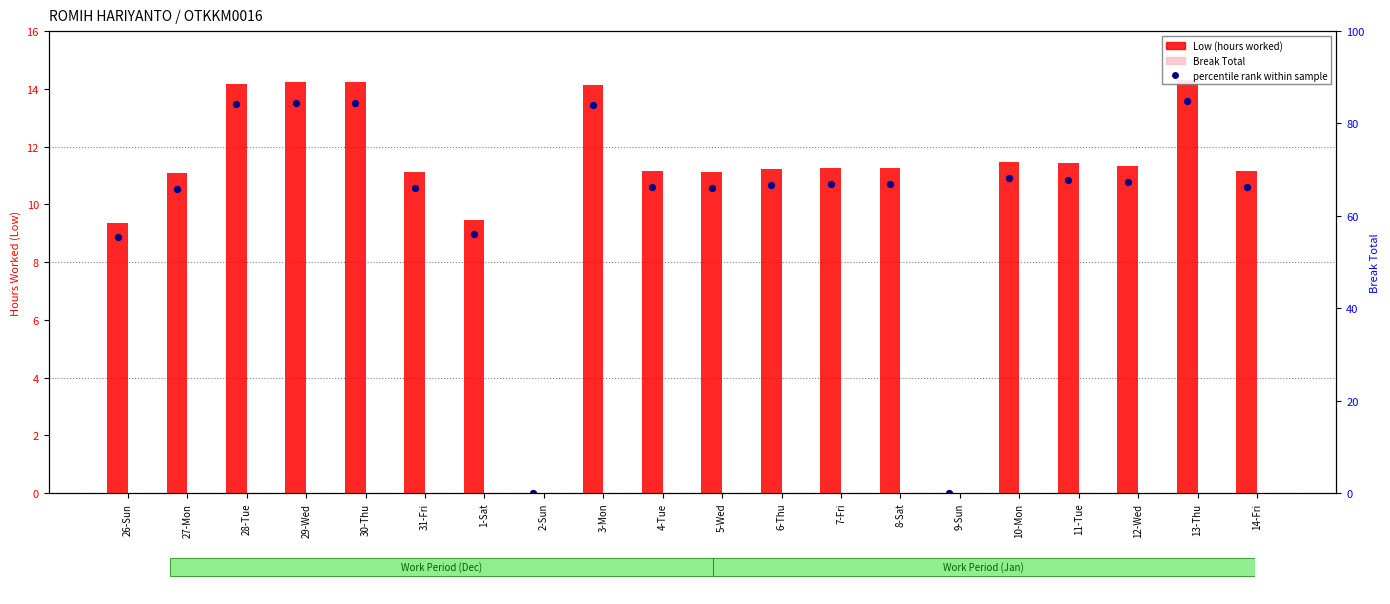

At how many categories does at least one series exceed 13?

5